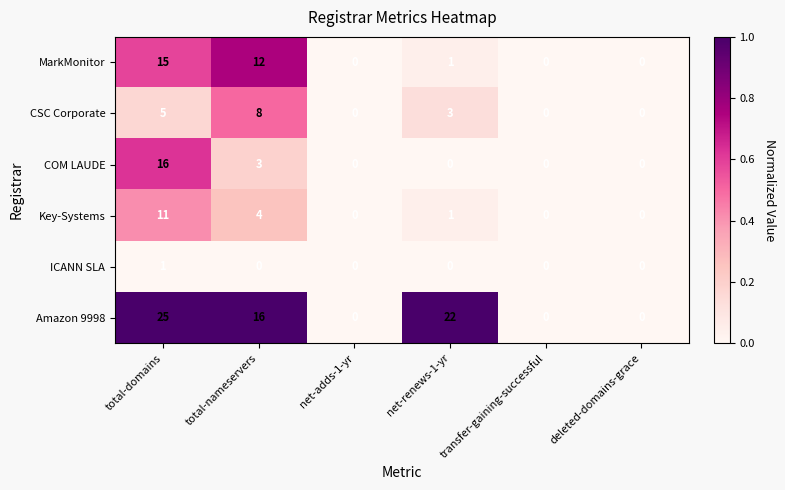

At which category is the sum across all series the highest?

total-domains